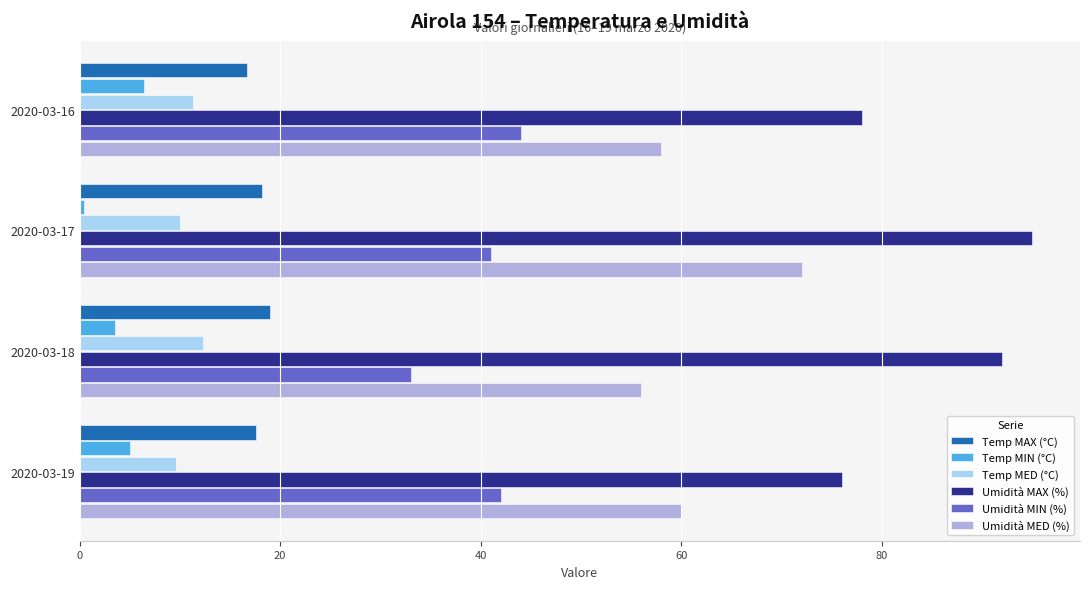

What is the sum of all Temp MED (°C) values?

43.2